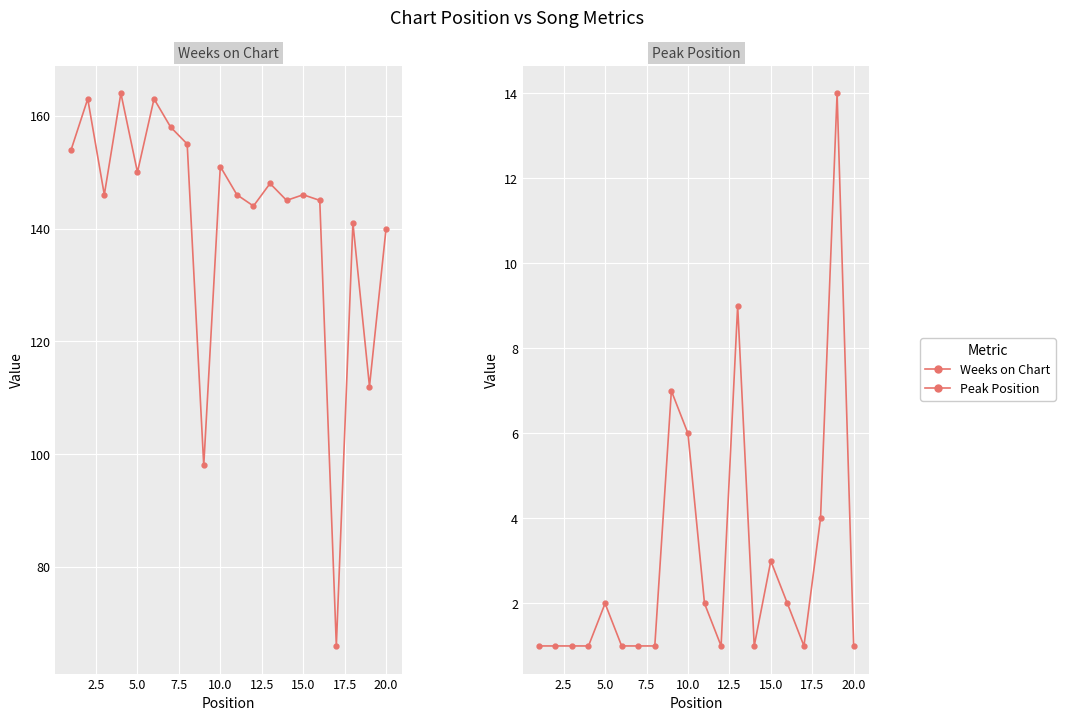

True or false: Peak Position and Weeks on Chart intersect in this chart.

False